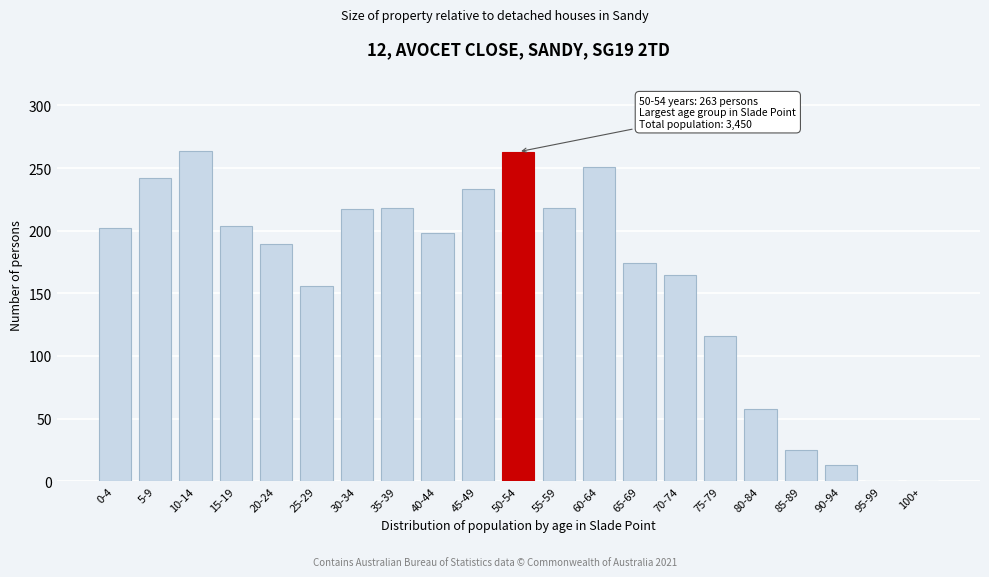

What is the sum of all values?

3406